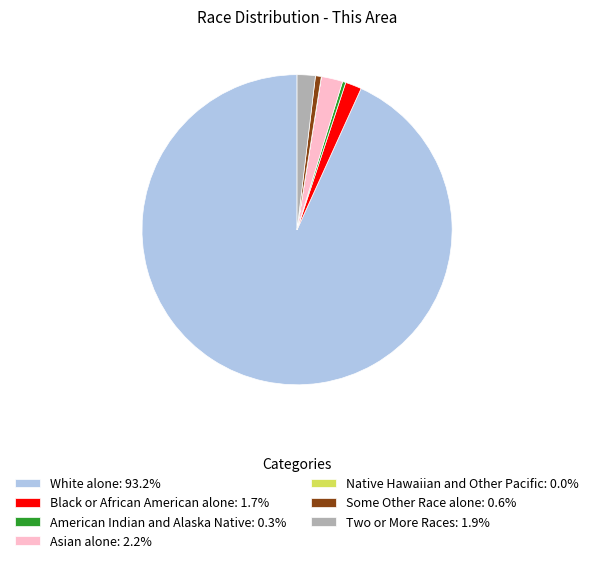

Combined, do Some Other Race alone: 0.6% and Asian alone: 2.2% account for over 50%?

No